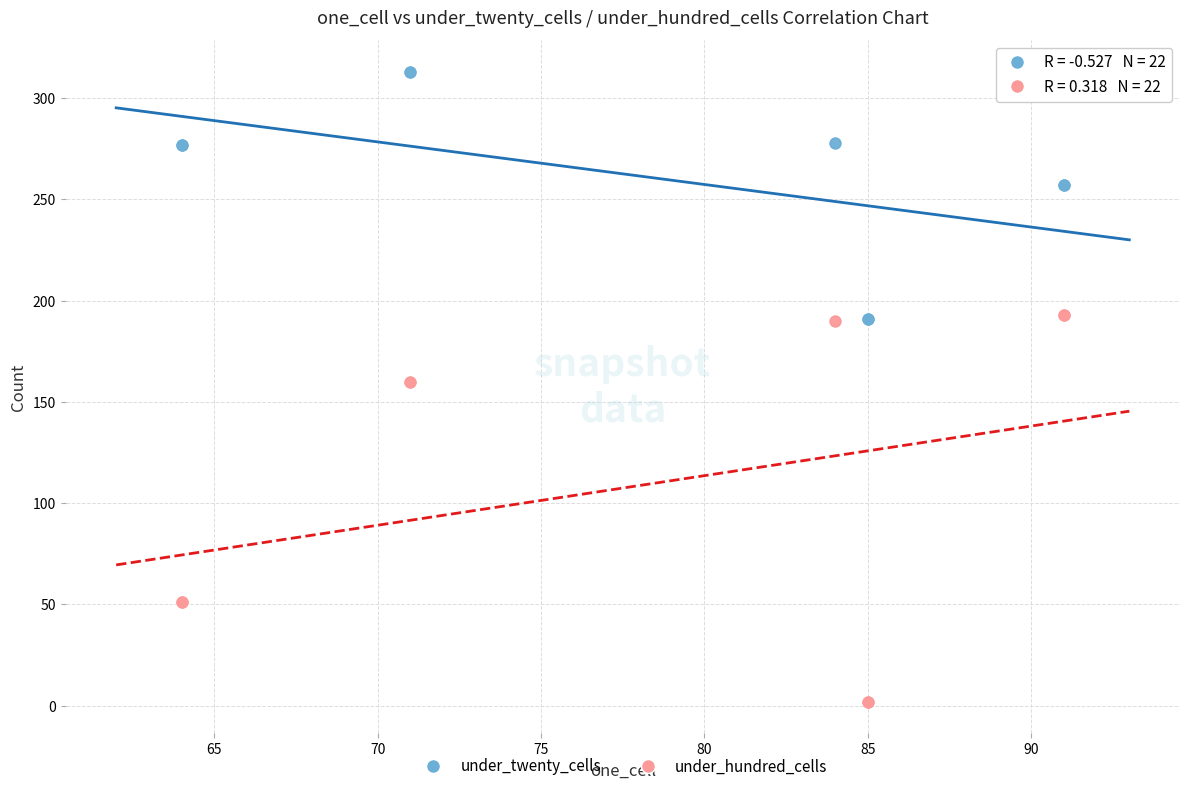

What are all the series names shown in the legend?

under_twenty_cells, under_hundred_cells